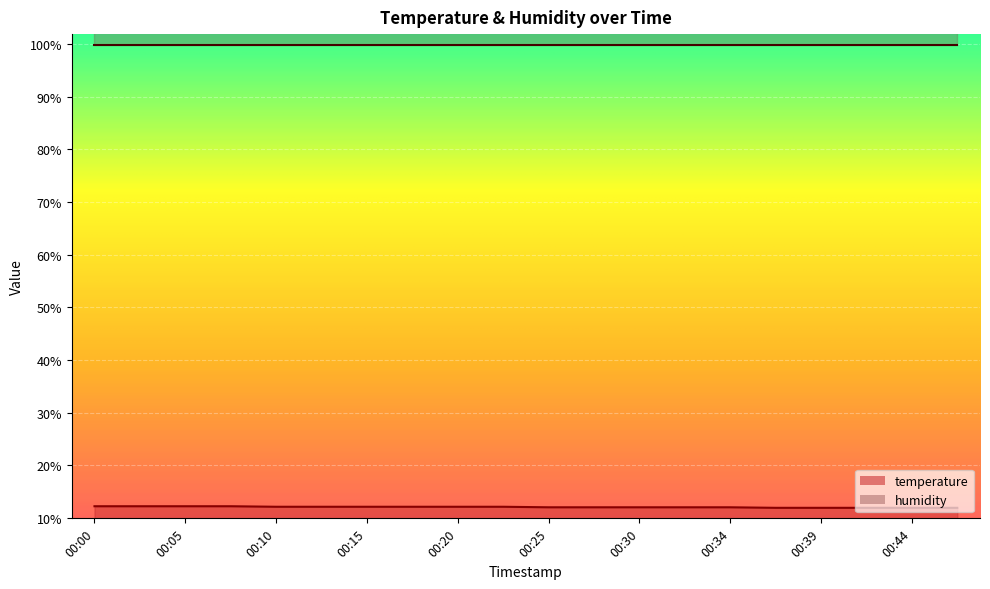

What is the minimum value shown in the chart?

11.9